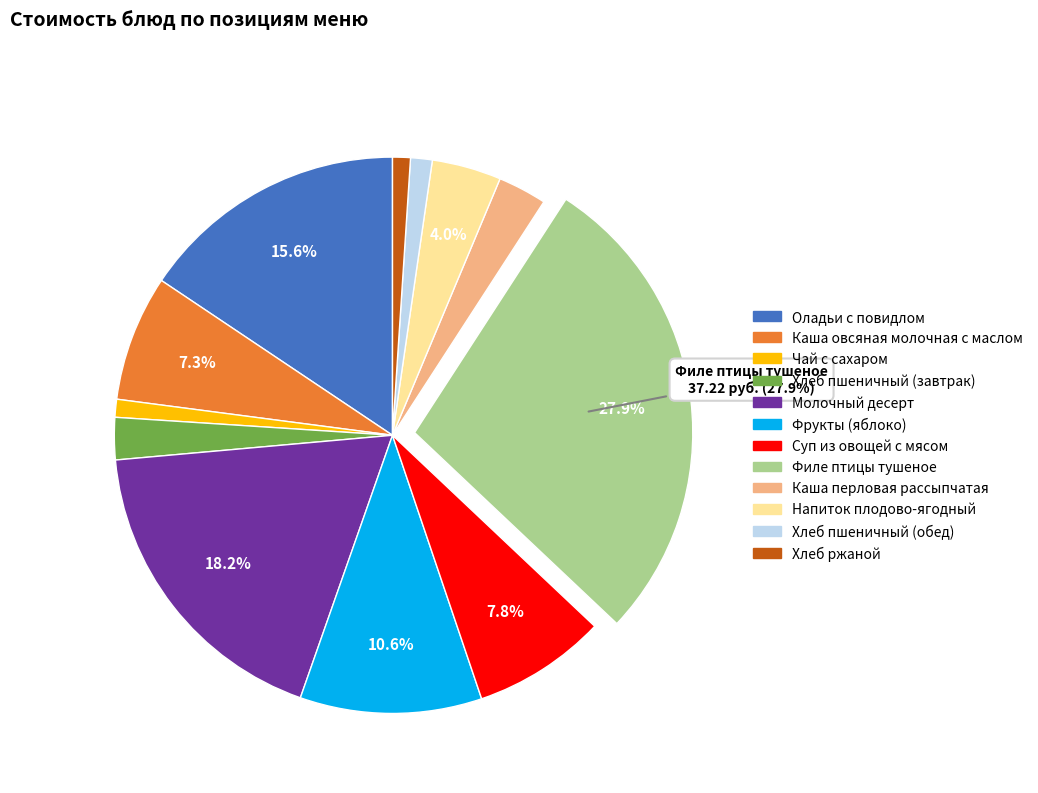

Which category has the biggest portion of the pie?

Филе птицы тушеное